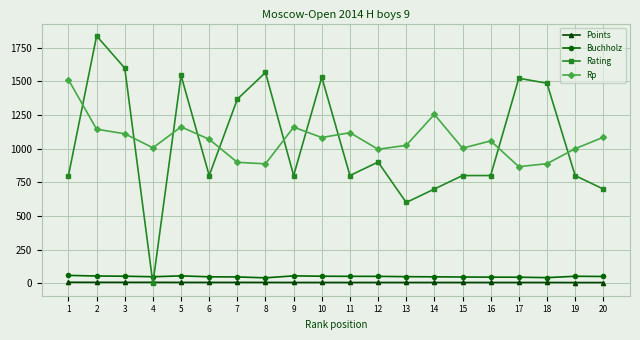

Is the value of Rp at 4 greater than the value of Buchholz at 11?

Yes